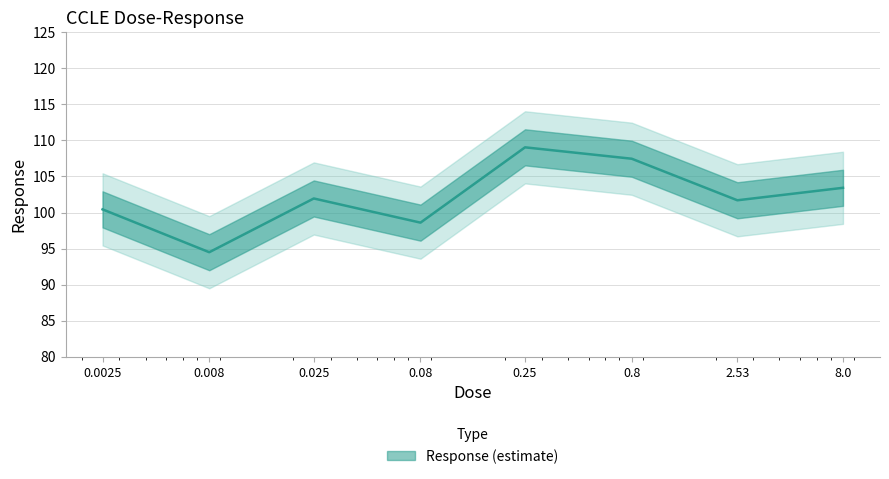

Count the number of data series in this chart.

1